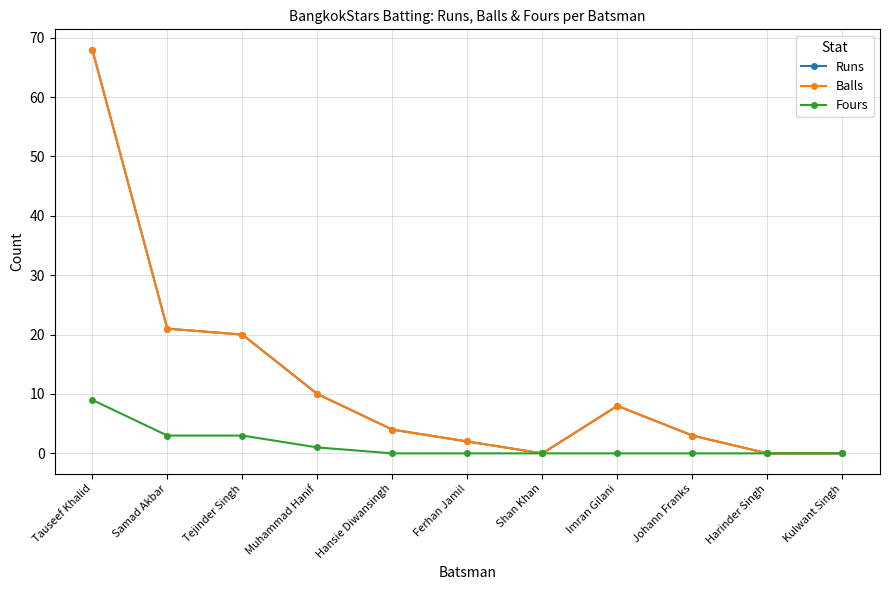

True or false: Balls and Runs cross at least once.

False